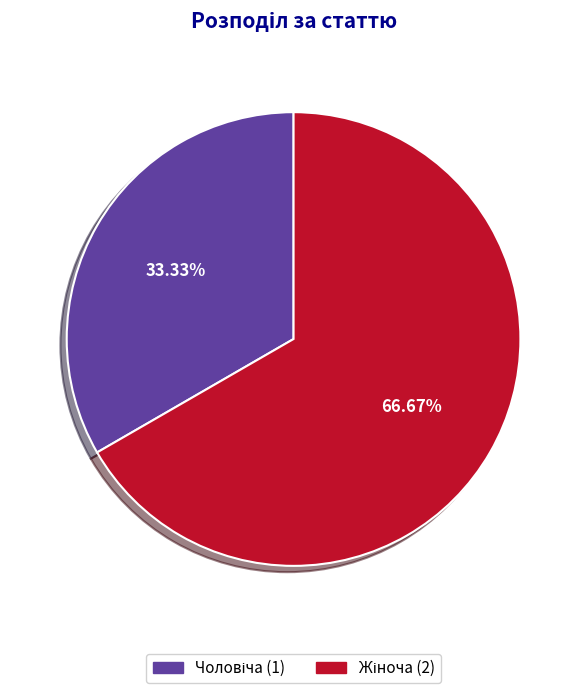

Does any single category account for the majority?

Yes